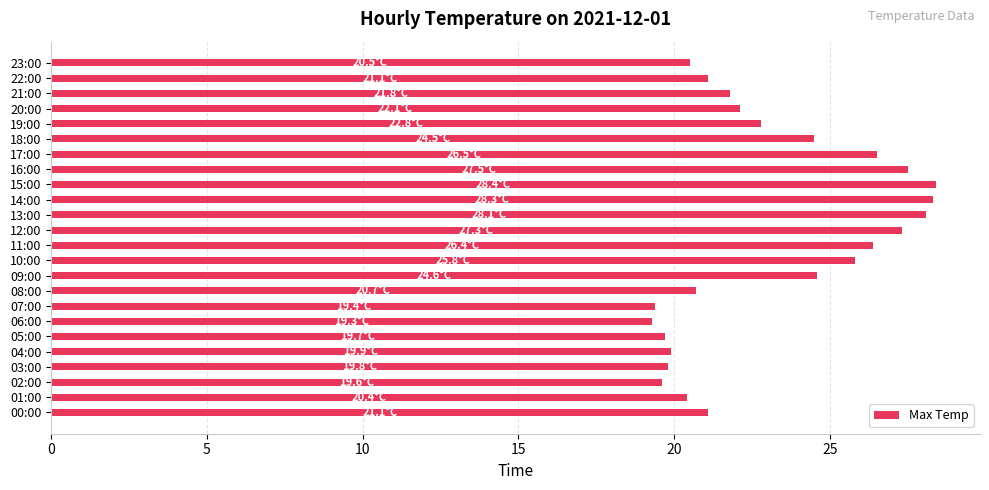

What is the difference between the values at 04:00 and 06:00?

0.6